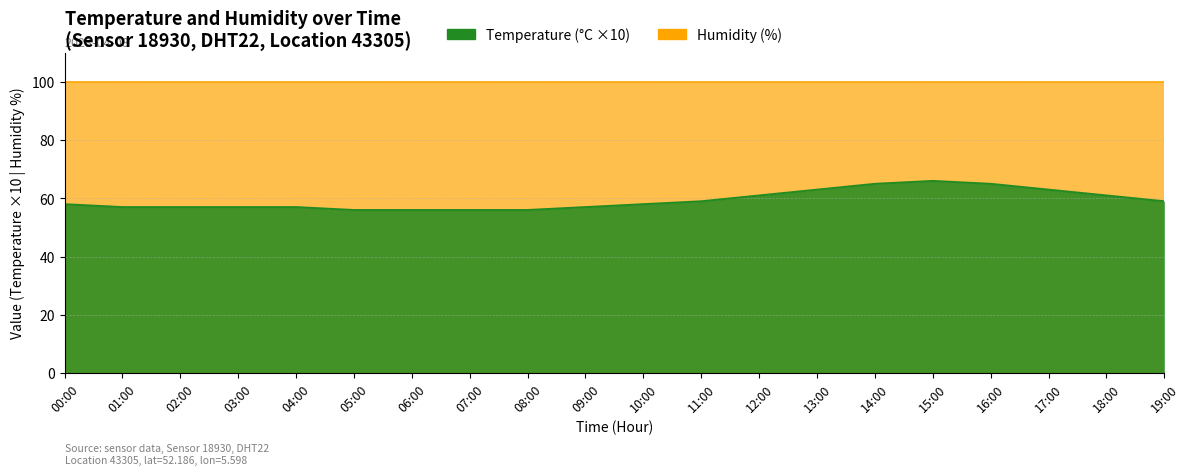

What is the minimum value shown in the chart?

56